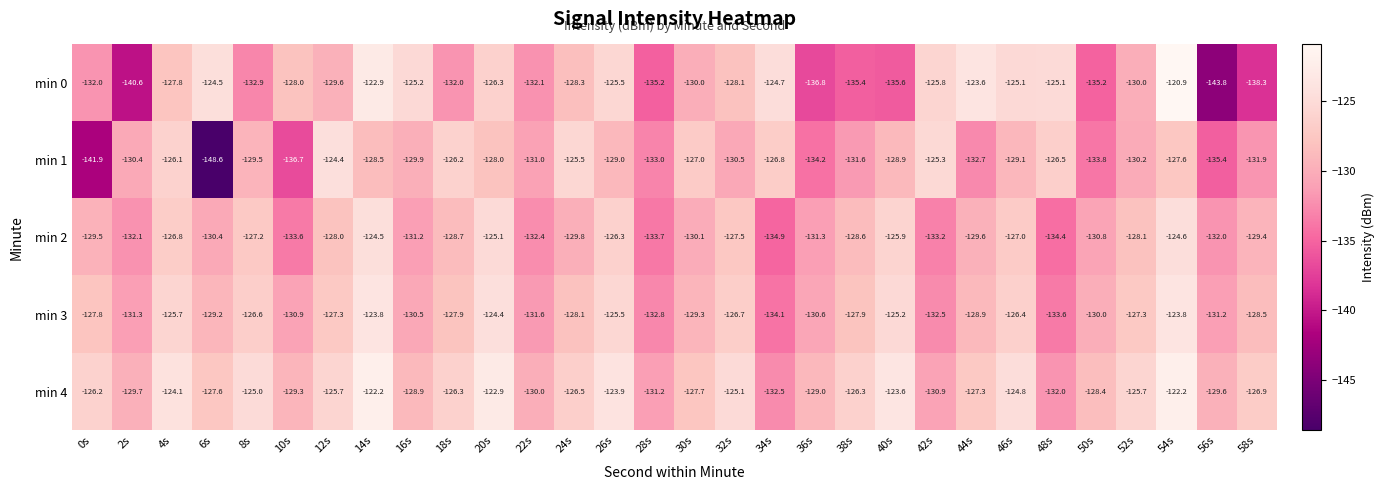

Between 12s and 36s, which series saw the biggest shift?

min 1